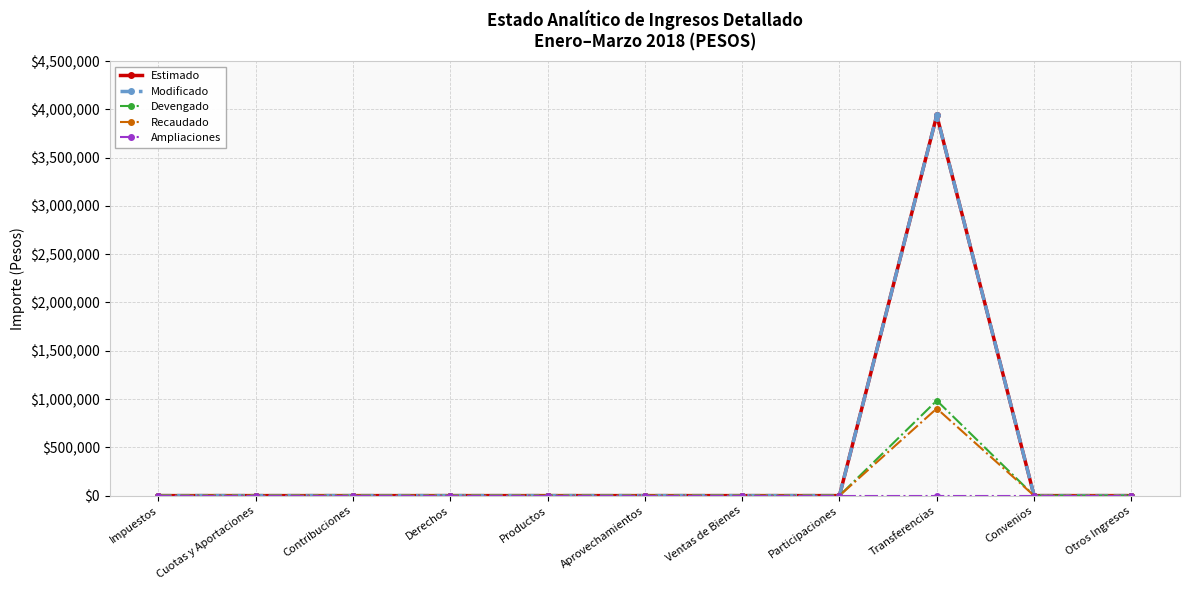

Is the value of Ampliaciones at Participaciones greater than the value of Modificado at Transferencias?

No